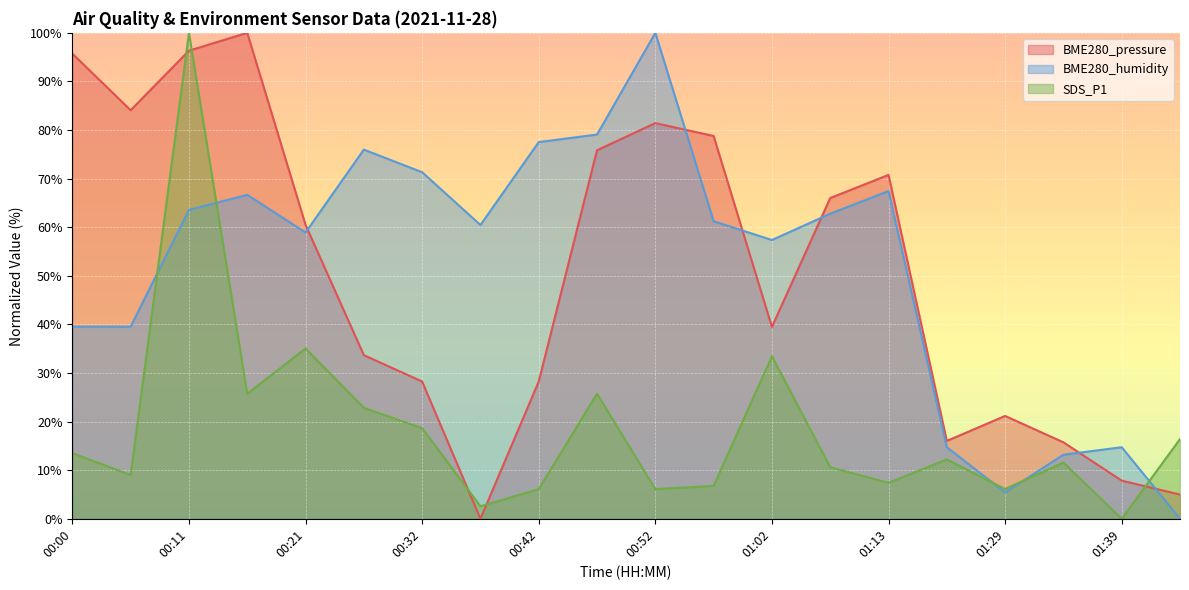

Which category has the lowest value across all series?

00:37